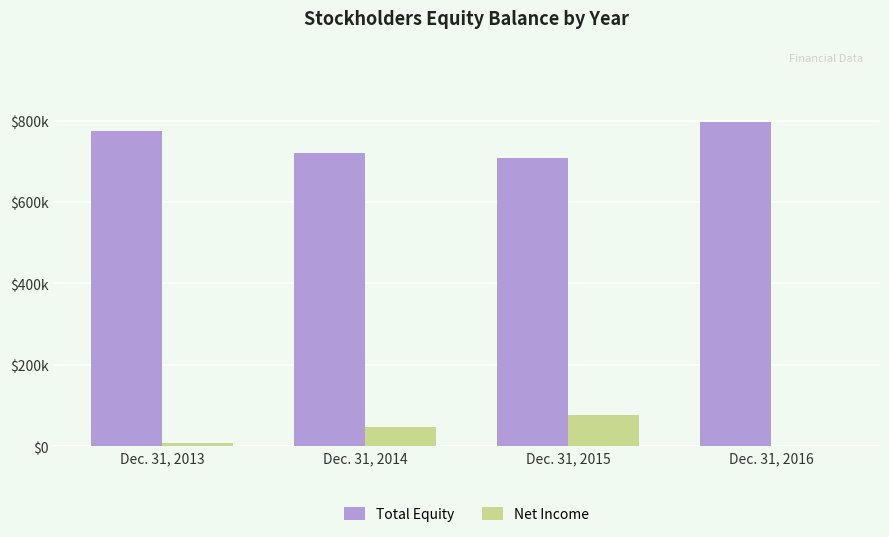

What are all the series names shown in the legend?

Total Equity, Net Income